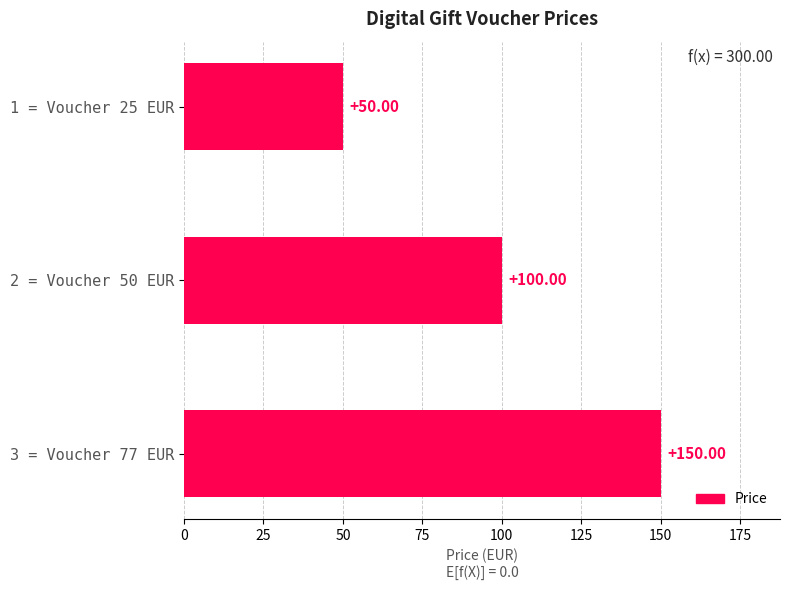

Are the bars horizontal?

Yes